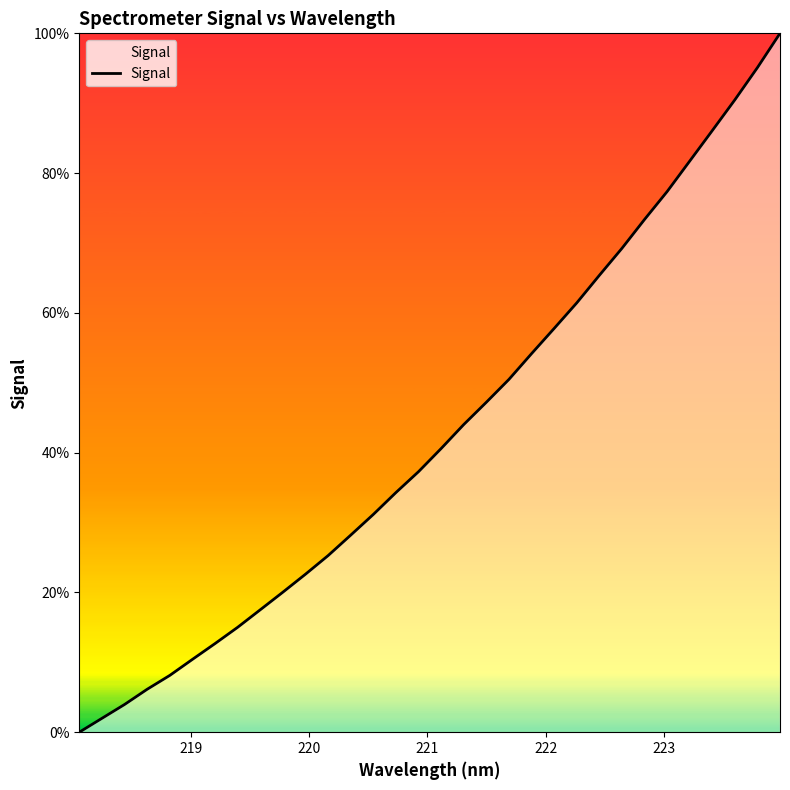

What is the difference between the maximum and minimum values?

100.0